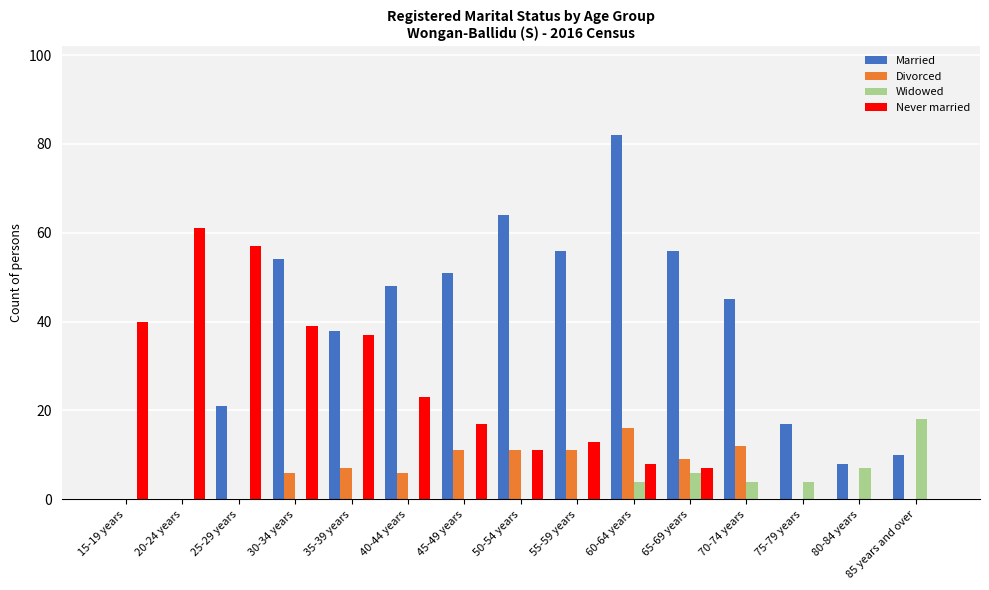

What is the sum of all Widowed values?

43